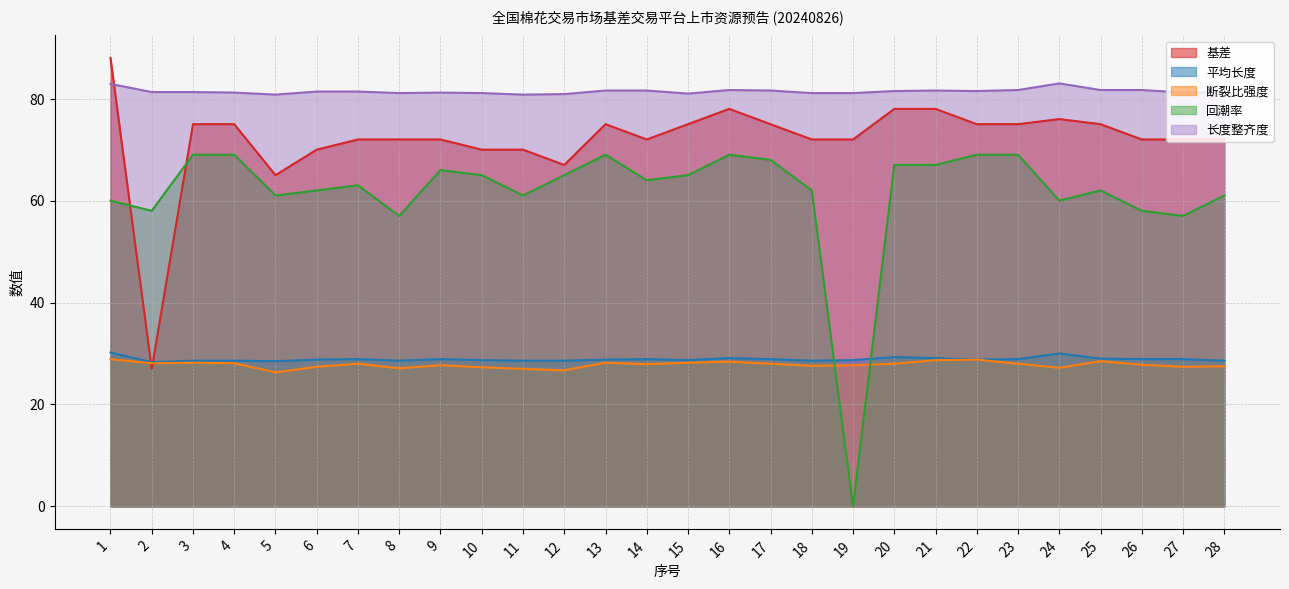

At which label does 回潮率 reach its minimum?

19